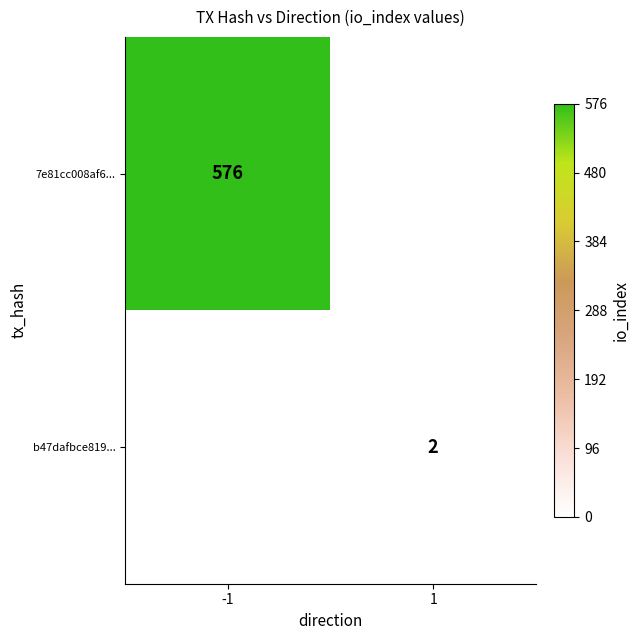

The 7e81cc008af6... series shows 576 at -1. True or false?

True